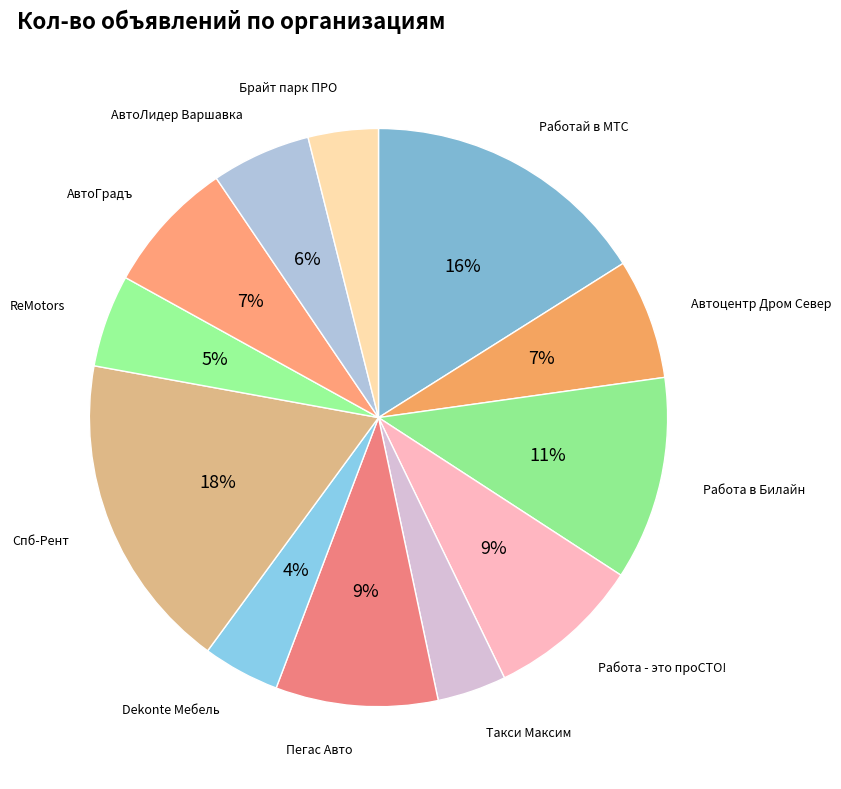

How many segments does this pie chart have?

12